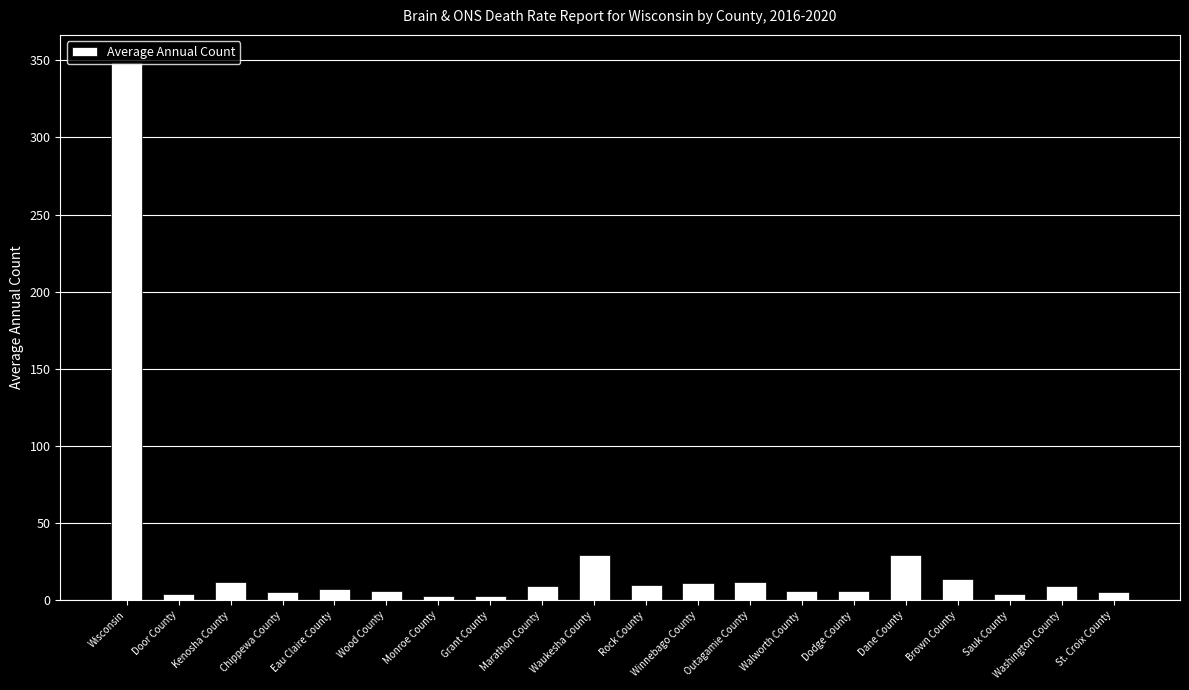

What value does the data have at Marathon County?

9